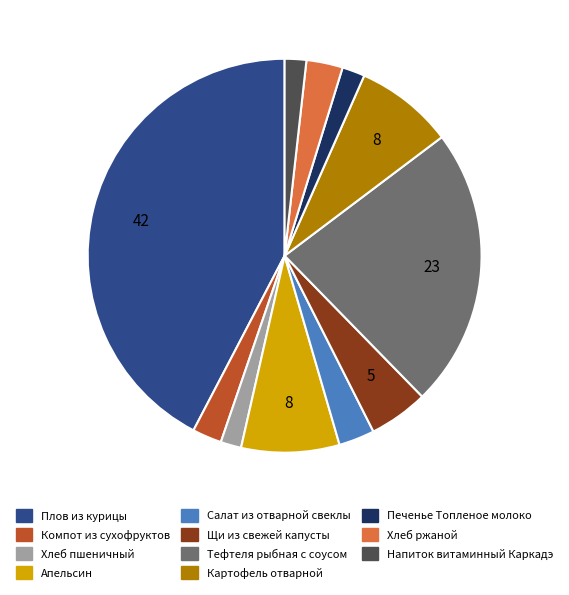

Combined, do Печенье Топленое молоко and Салат из отварной свеклы account for over 50%?

No